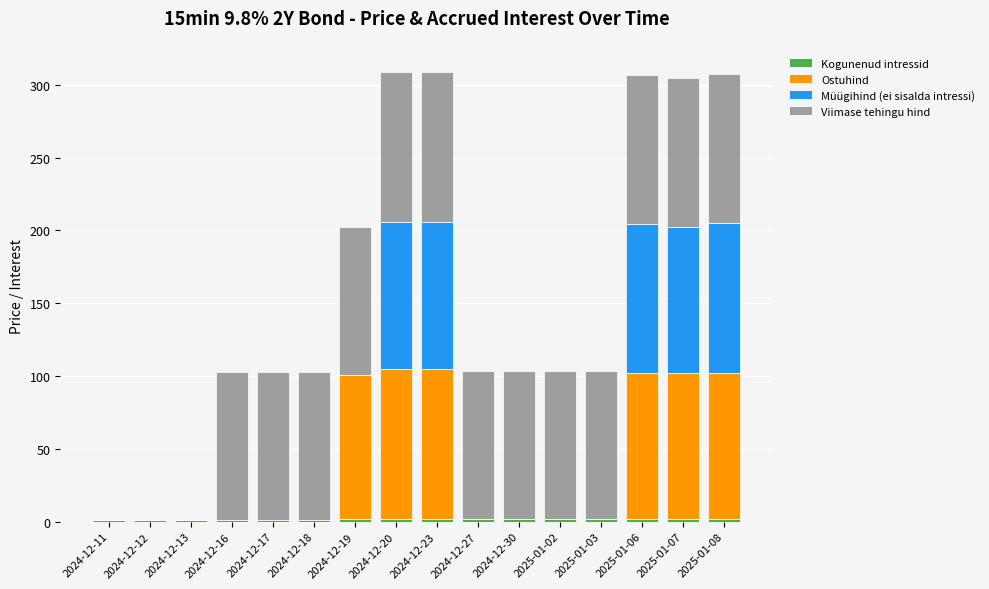

Which series has the widest spread of values?

Viimase tehingu hind